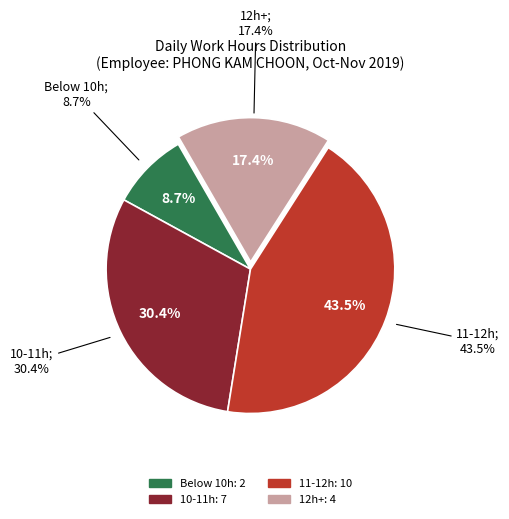

Does 19-Tue account for over 50% of the chart?

No